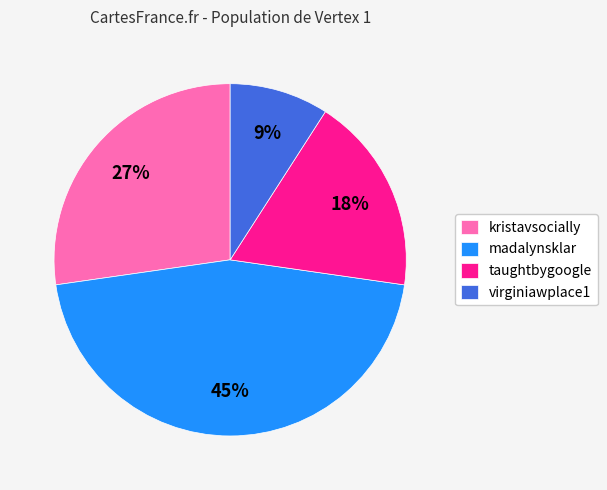

What is the largest slice in the pie chart?

madalynsklar